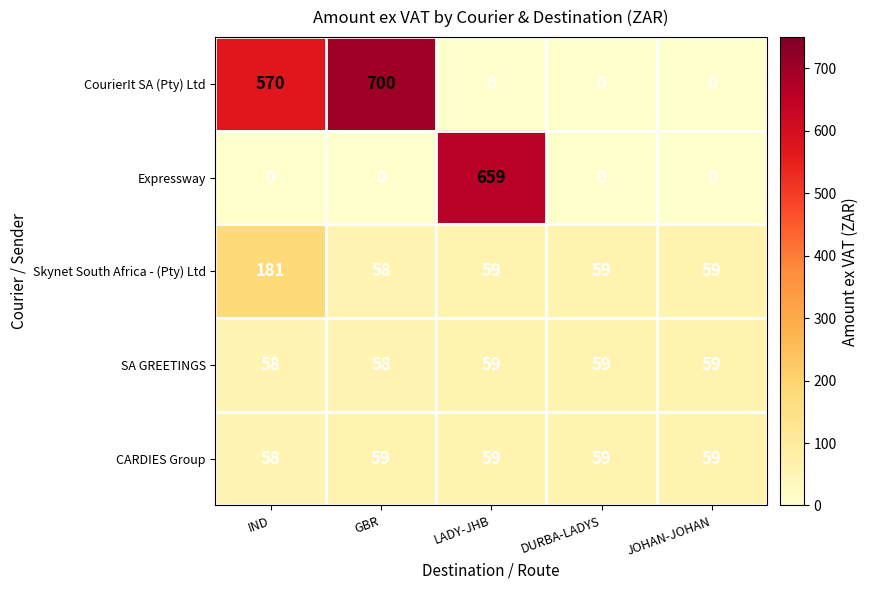

What is the spread (max minus min) of values at LADY-JHB?

659